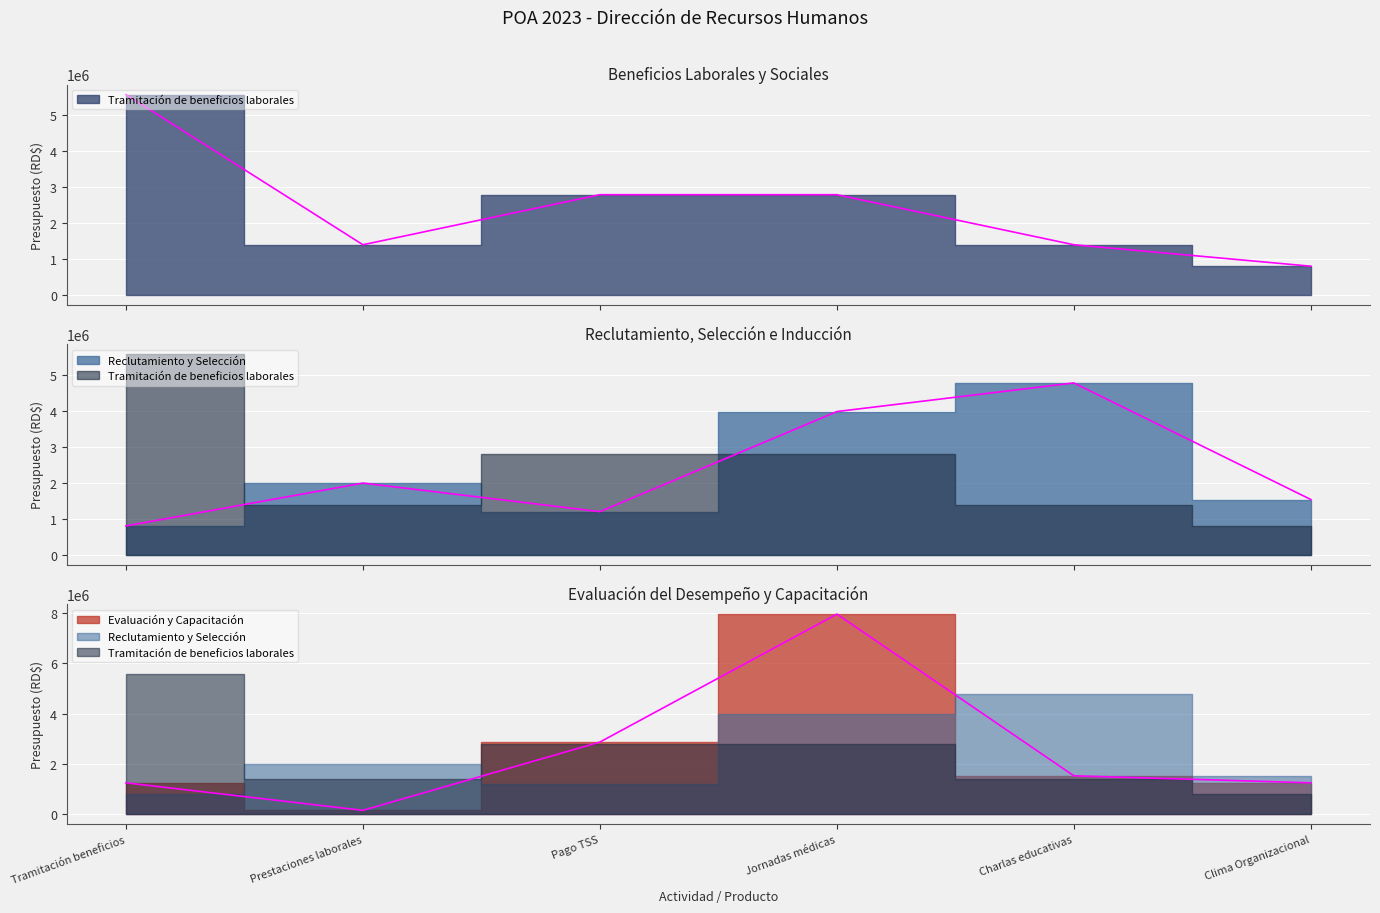

Reading right to left, what are all the values shown in this chart?

Tramitación de beneficios laborales: Clima Organizacional=795504.6	Charlas educativas=1392133.1	Jornadas médicas=2784266.2	Pago TSS=2784266.2	Prestaciones laborales=1392133.1	Tramitación beneficios=5568532.5
Reclutamiento y Selección: Clima Organizacional=1531346.4	Charlas educativas=4773027.8	Jornadas médicas=3977523.2	Pago TSS=1193257.0	Prestaciones laborales=1988761.6	Tramitación beneficios=795504.6
Evaluación y Capacitación: Clima Organizacional=1252919.8	Charlas educativas=1531346.4	Jornadas médicas=7955046.4	Pago TSS=2871908.3	Prestaciones laborales=159100.9	Tramitación beneficios=1252919.8